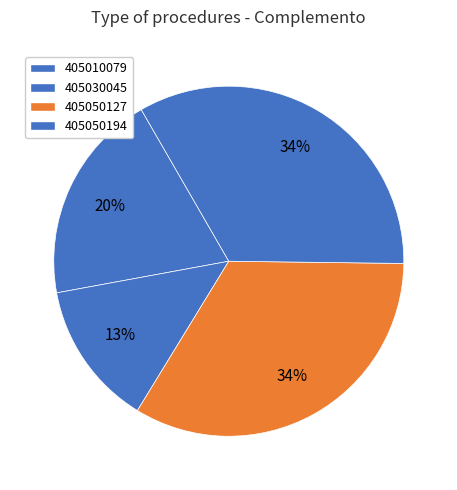

How many segments does this pie chart have?

4